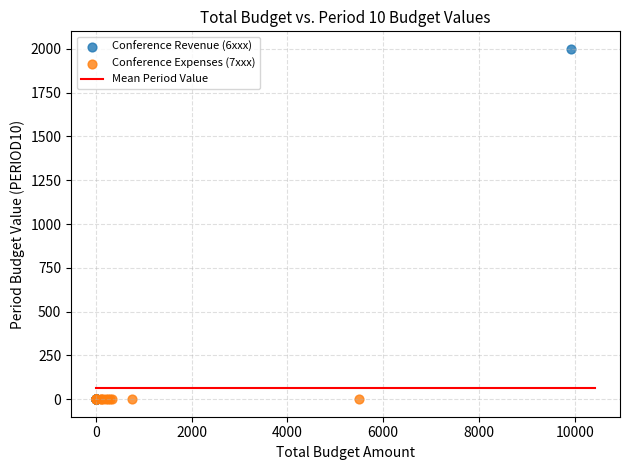

Which series reaches the maximum Y coordinate?

Conference Revenue (6xxx)